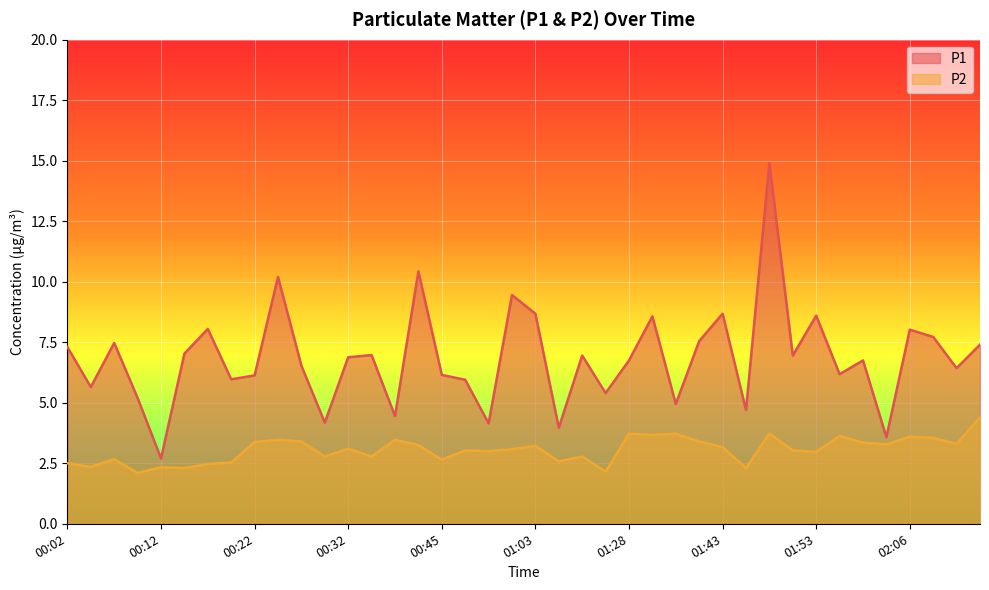

What is the minimum value shown in the chart?

2.1